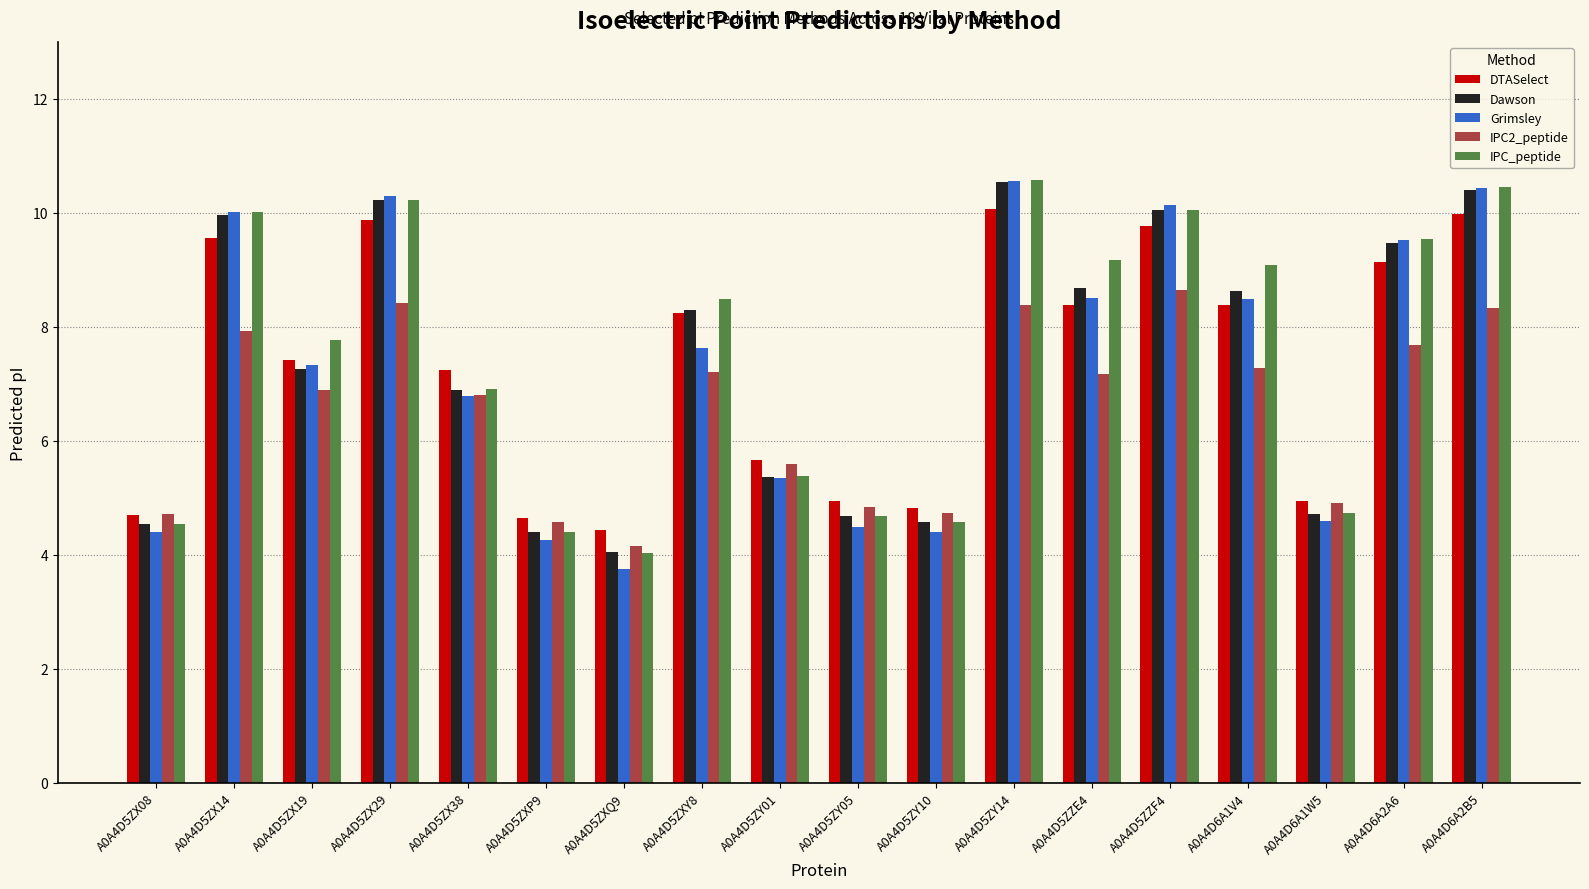

What is the difference between the Dawson values at A0A4D5ZY05 and A0A4D5ZX14?

5.3